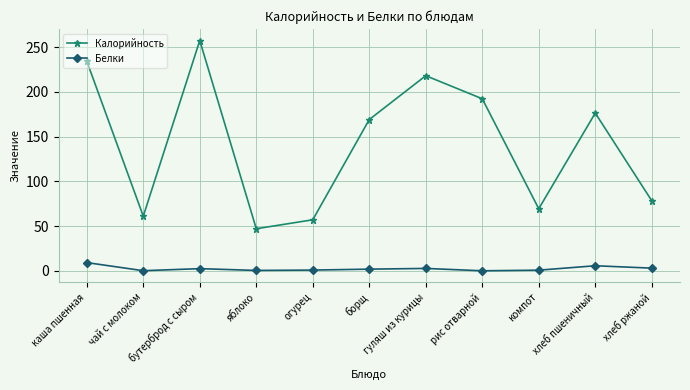

How many data points does each series have?

11